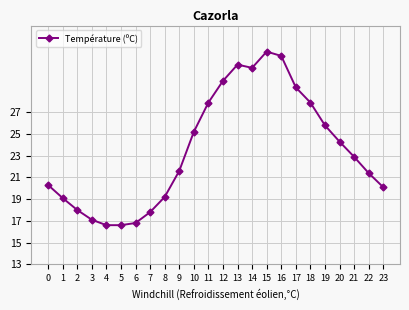

How many data points are less than 22?

12